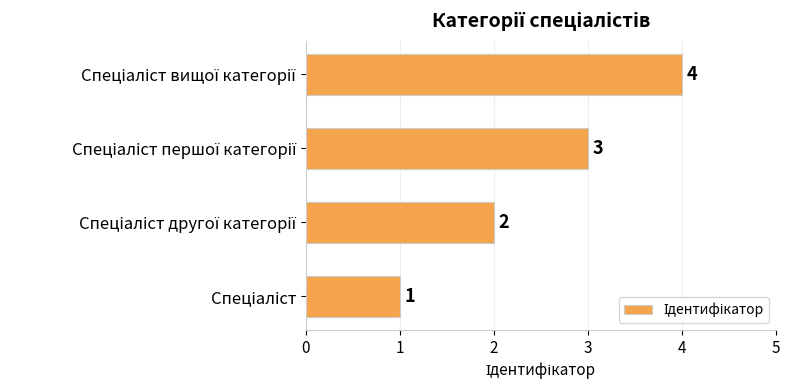

How many series are shown in this chart?

1